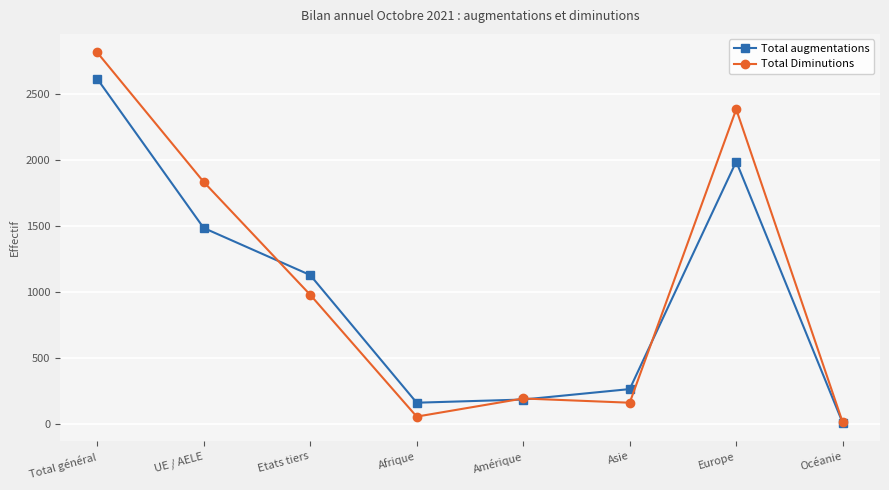

What is the sum of all Total Diminutions values?

8433